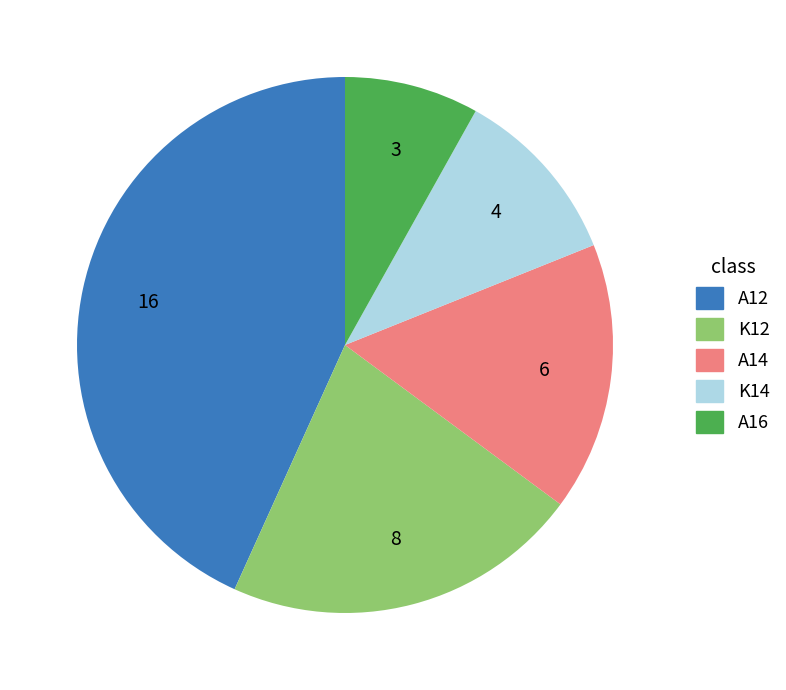

Which category has the biggest portion of the pie?

Α12